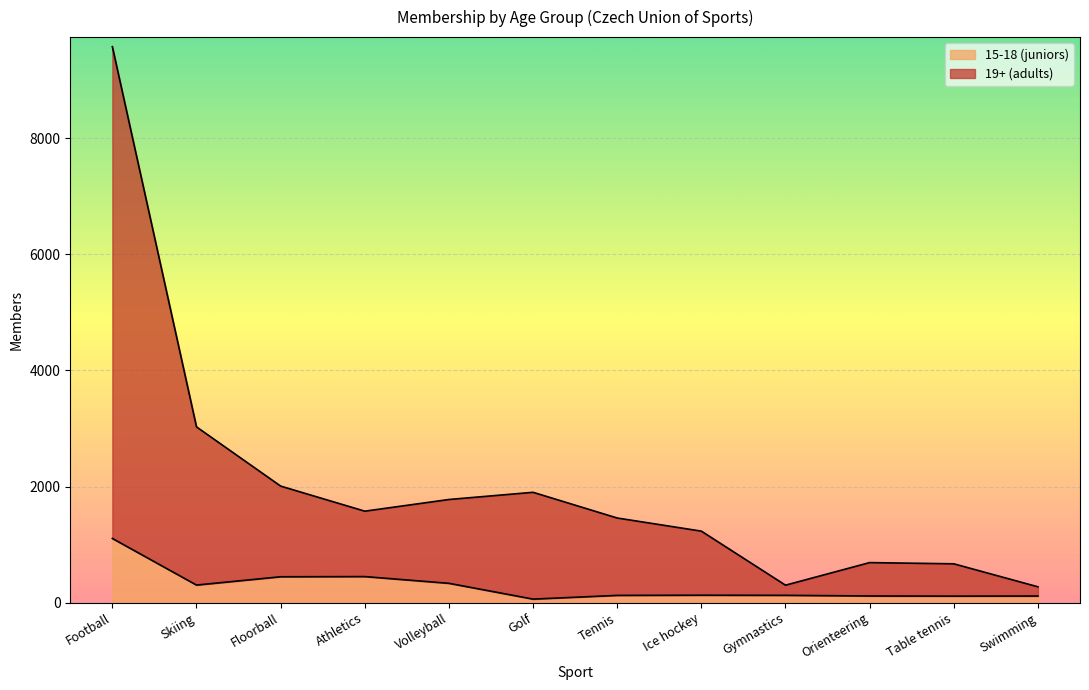

The 15-18 (juniors) series shows 46 at Ice hockey. True or false?

False